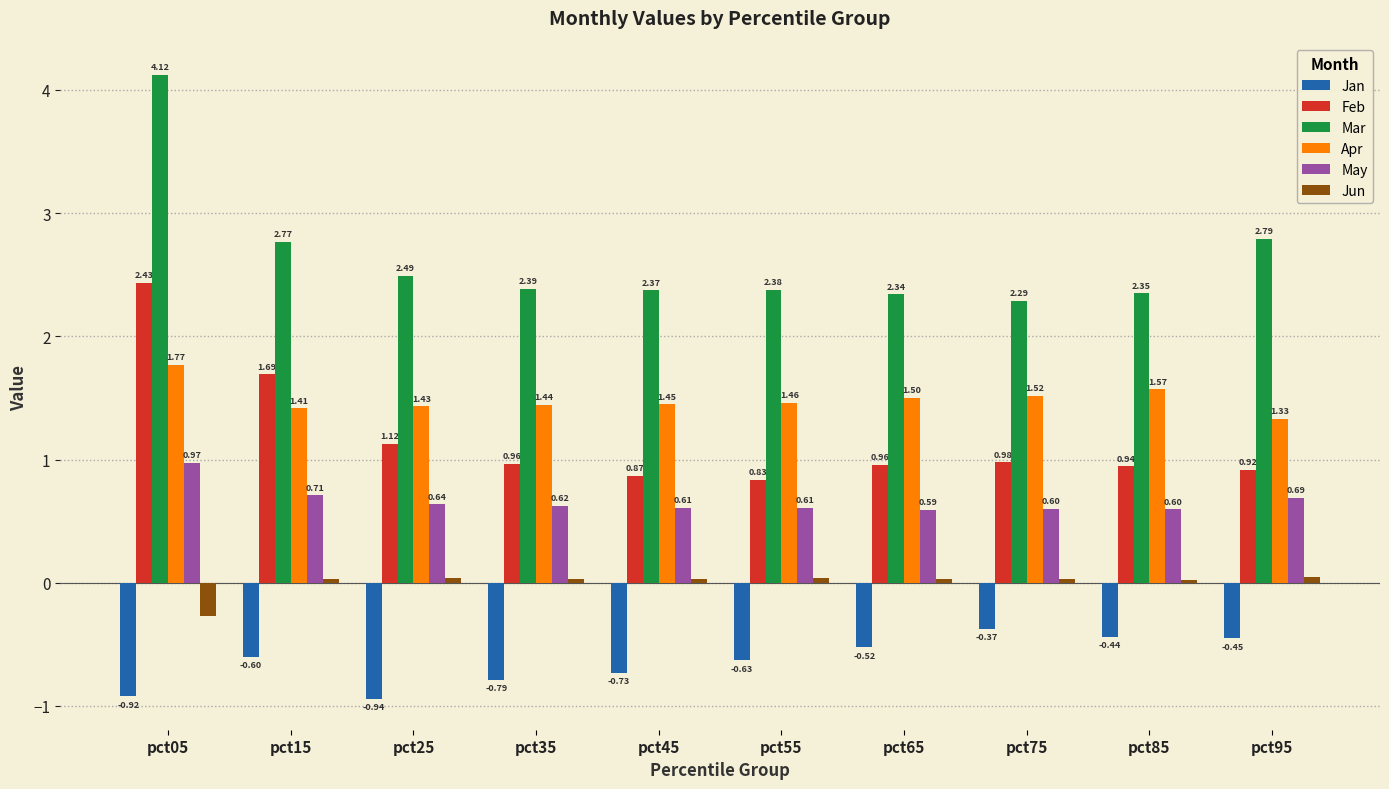

The value of Apr at pct05 is 0.5. True or false?

False